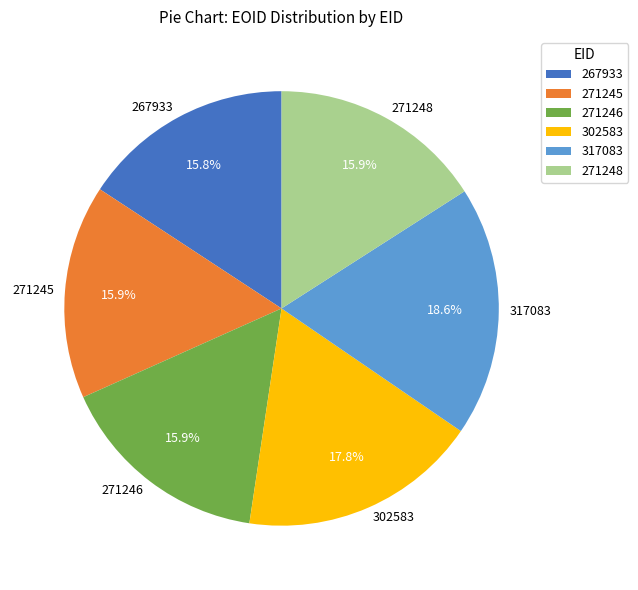

What portion of the pie excludes 317083?

81.4%